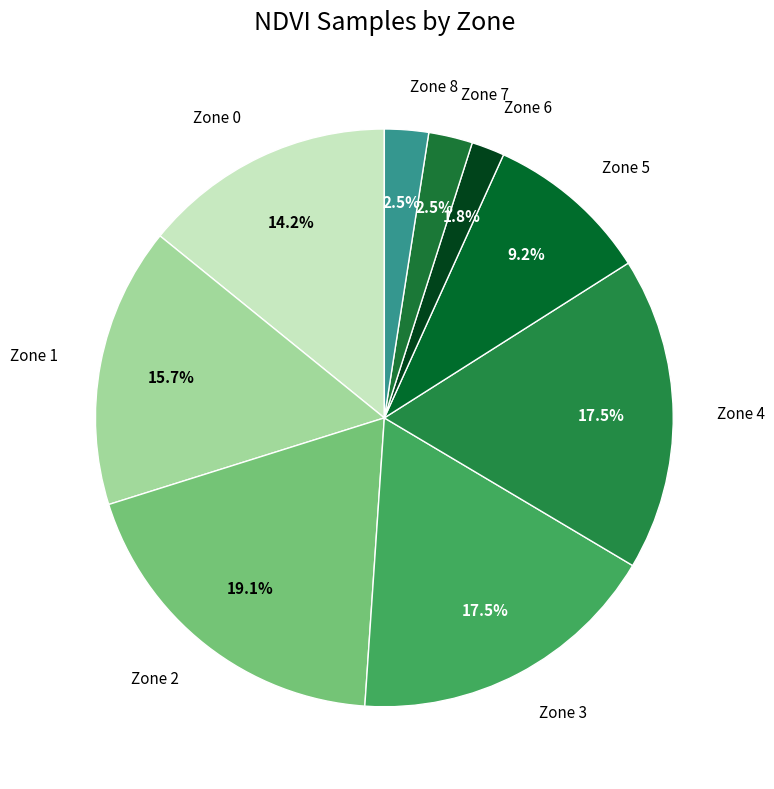

To the nearest percent, what portion does Zone 1 represent?

16%